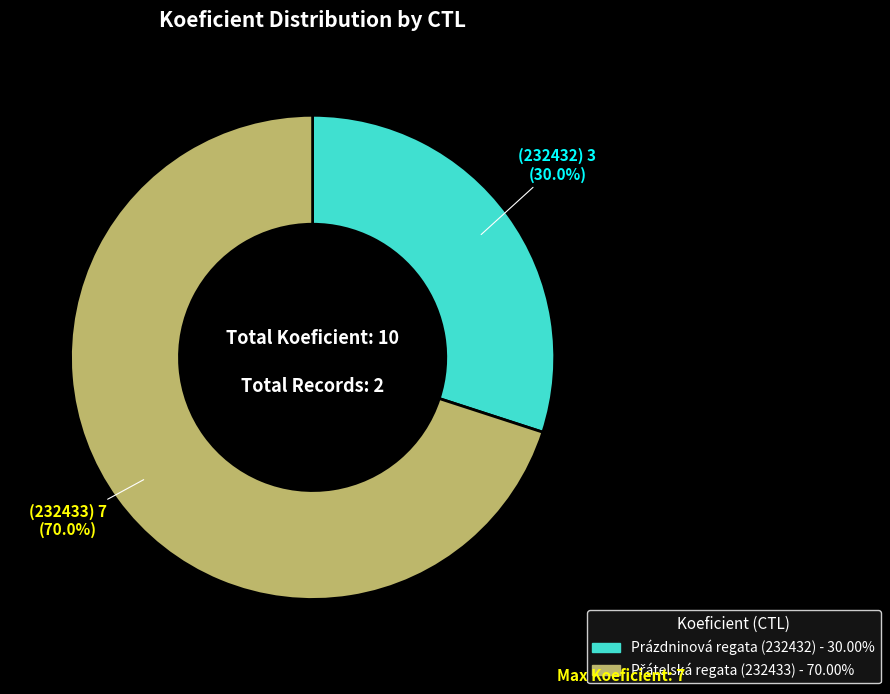

Does any single category account for the majority?

Yes